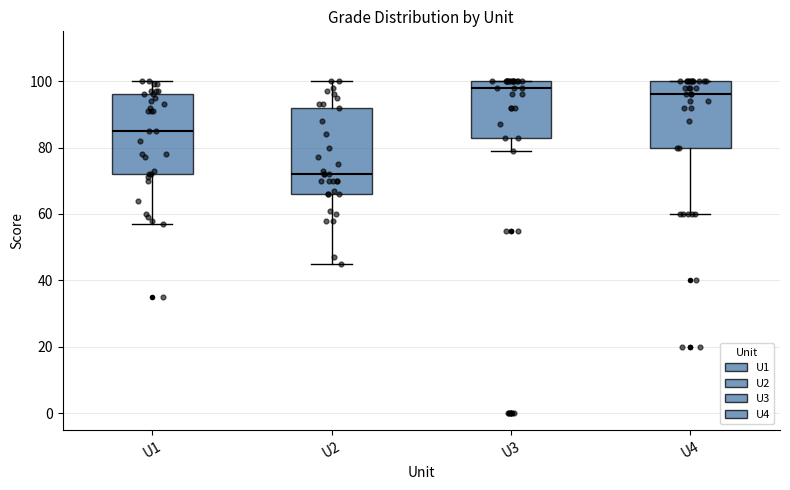

Which box has the highest median line?

U3